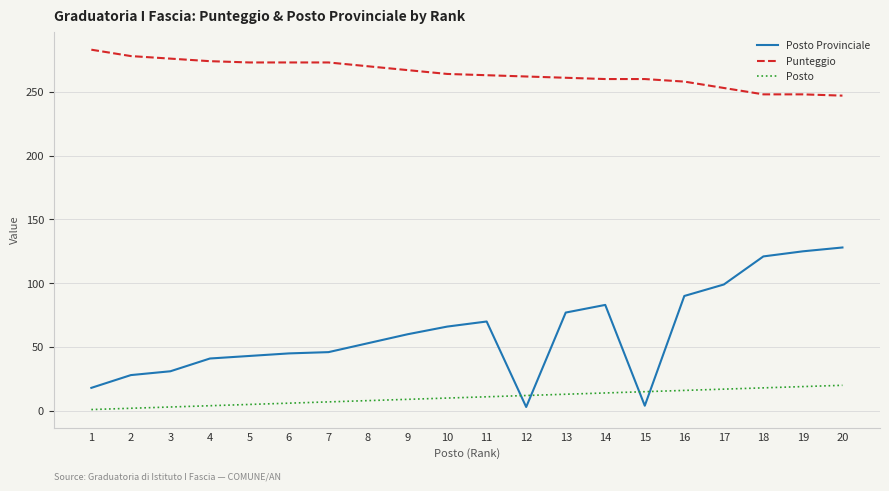

True or false: Posto Provinciale has more than 0 points higher than both neighbors.

True